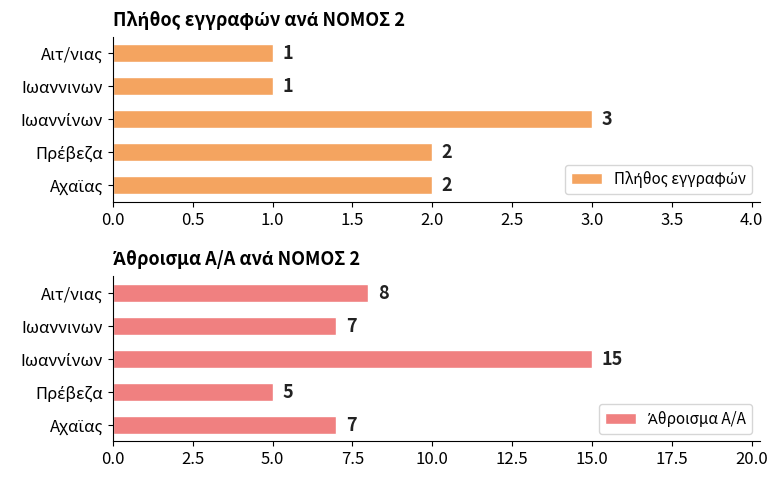

Reading right to left, what are all the values shown in this chart?

Πλήθος εγγραφών: 1	1	3	2	2
Άθροισμα Α/Α: 8	7	15	5	7